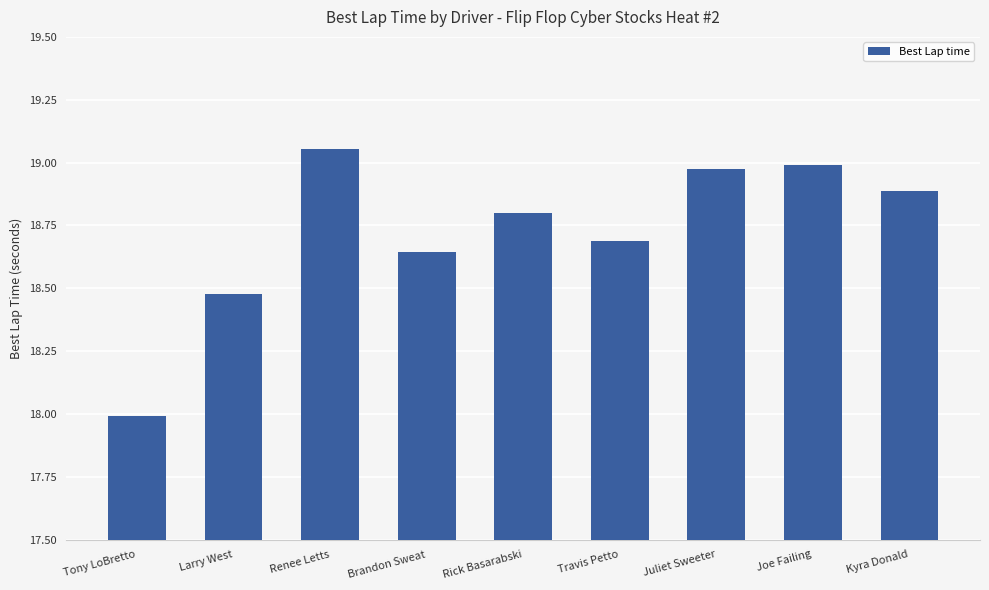

Which label corresponds to the smallest value in the chart?

Tony LoBretto